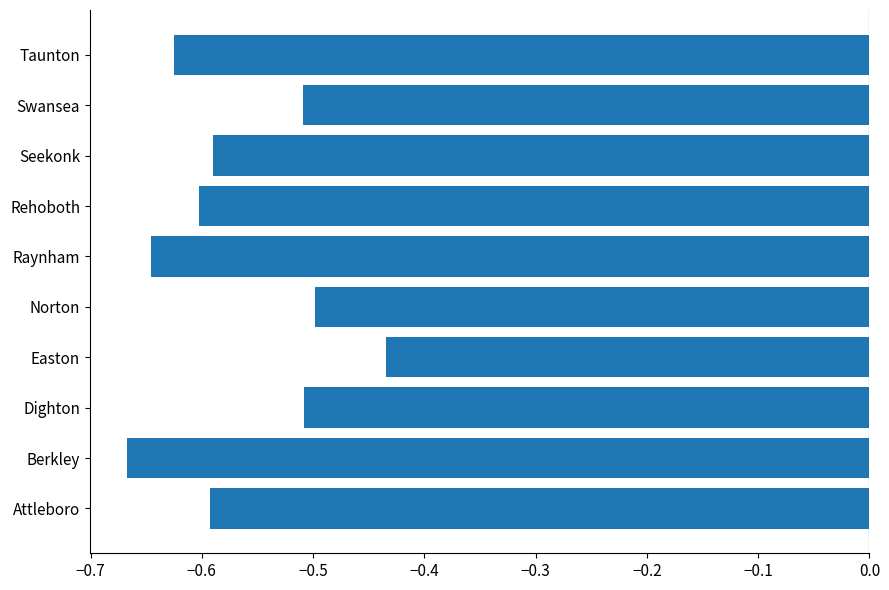

What is the sum of all values?

-5.7